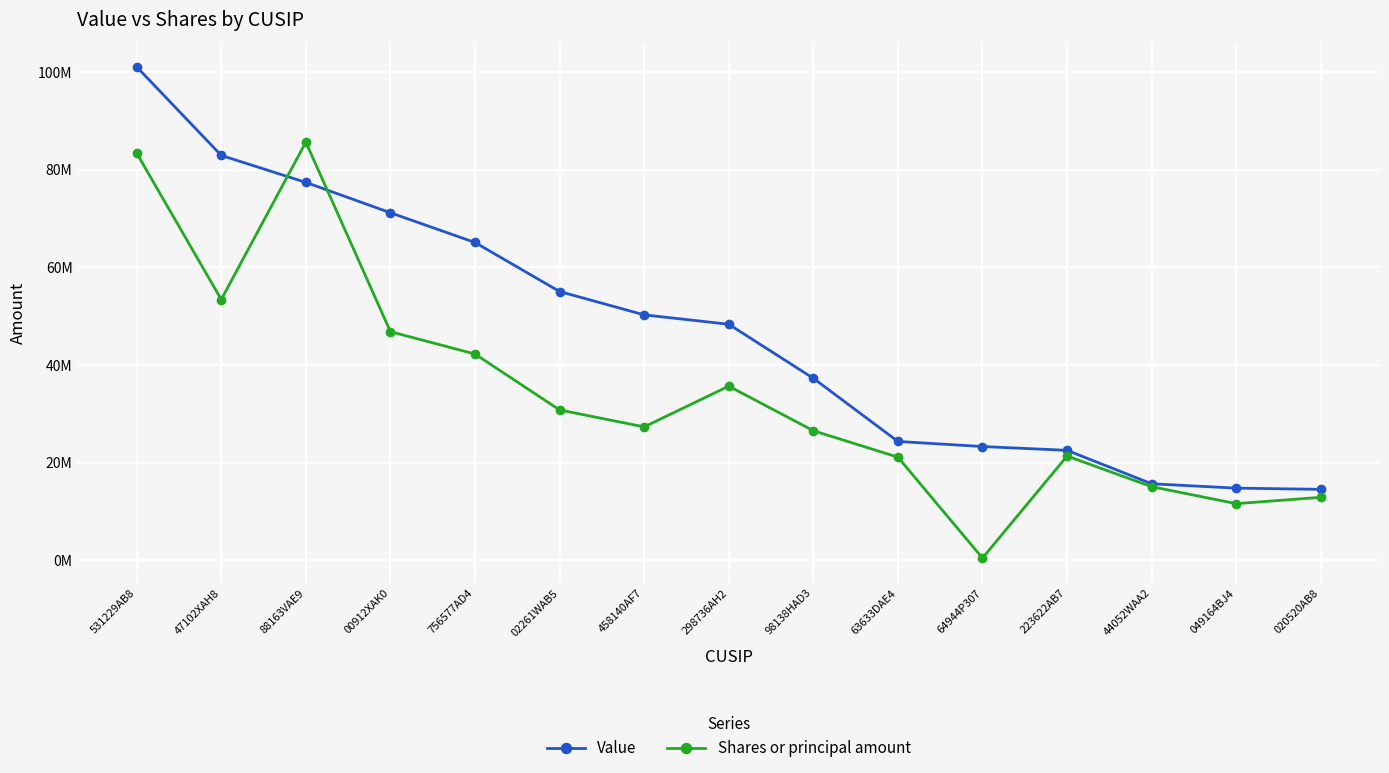

Rank the series at 756577AD4 from lowest to highest value.

Shares or principal amount, Value